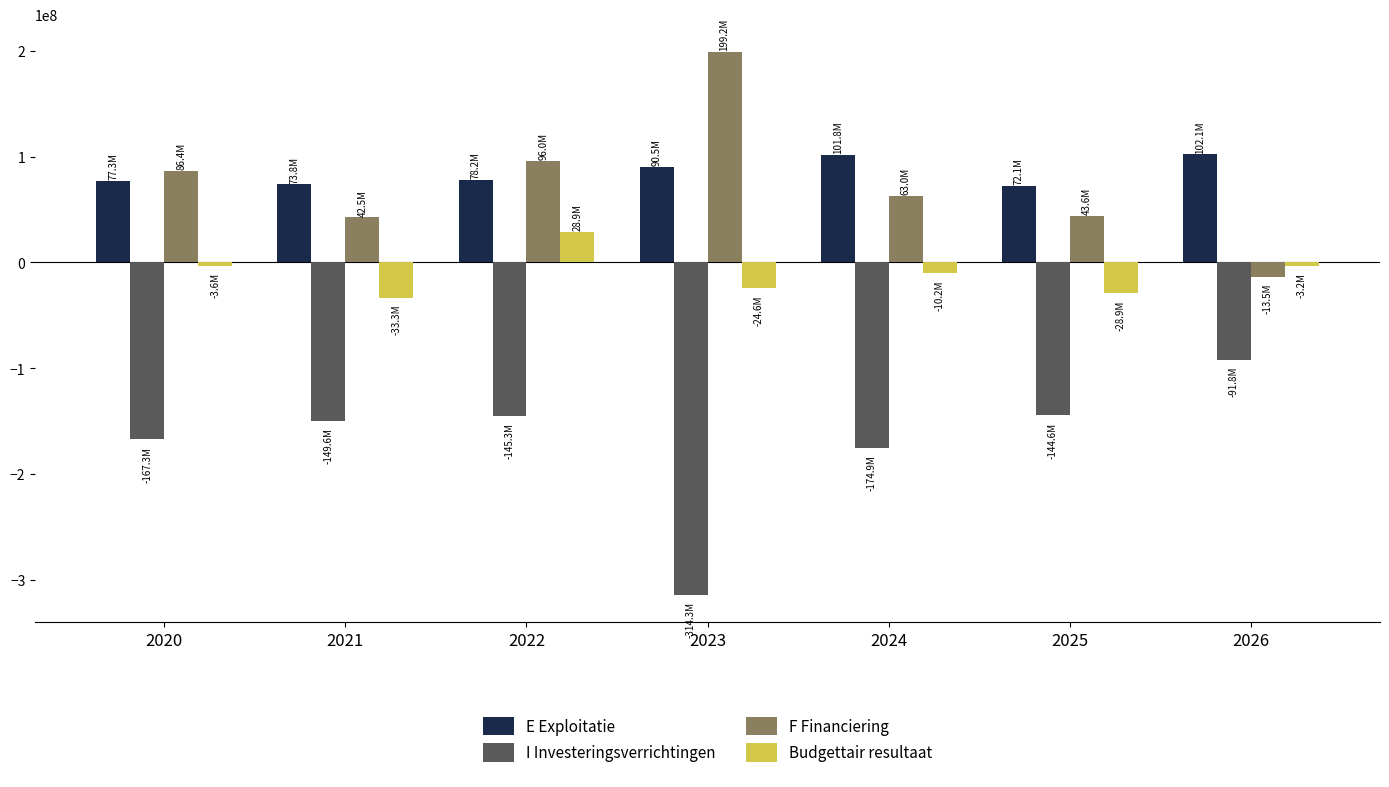

What is the average value of the Budgettair resultaat series?

-10701605.8